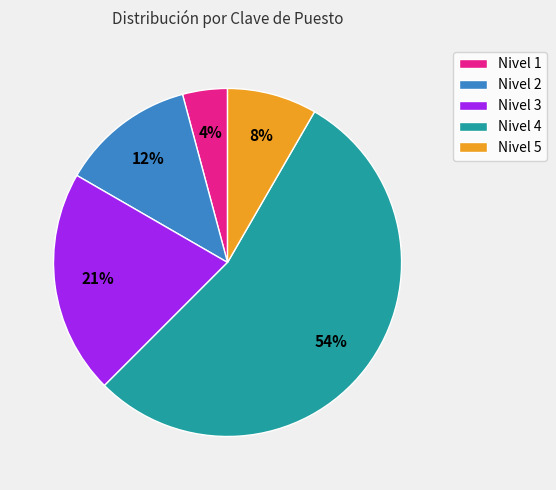

How many segments does this pie chart have?

5